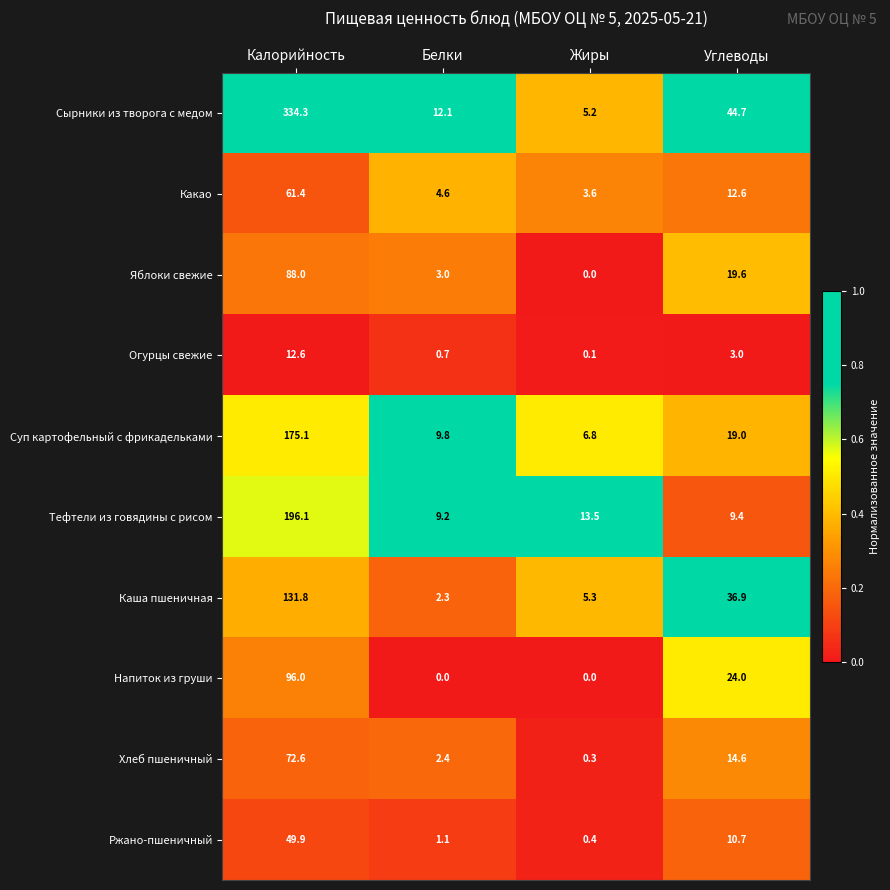

At how many categories does at least one series exceed 0?

4